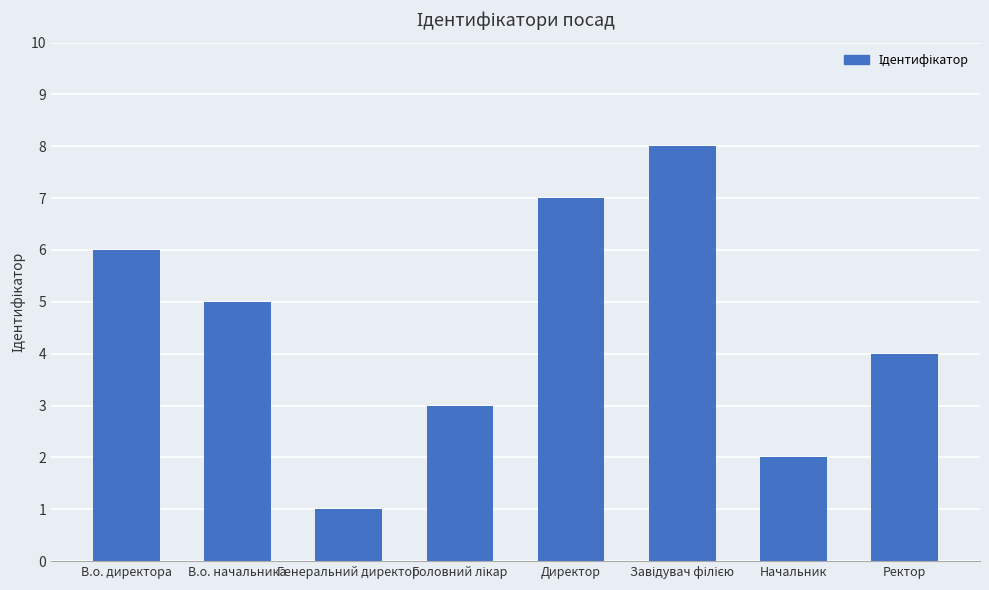

What is the sum of the values at В.о. директора and Генеральний директор?

7